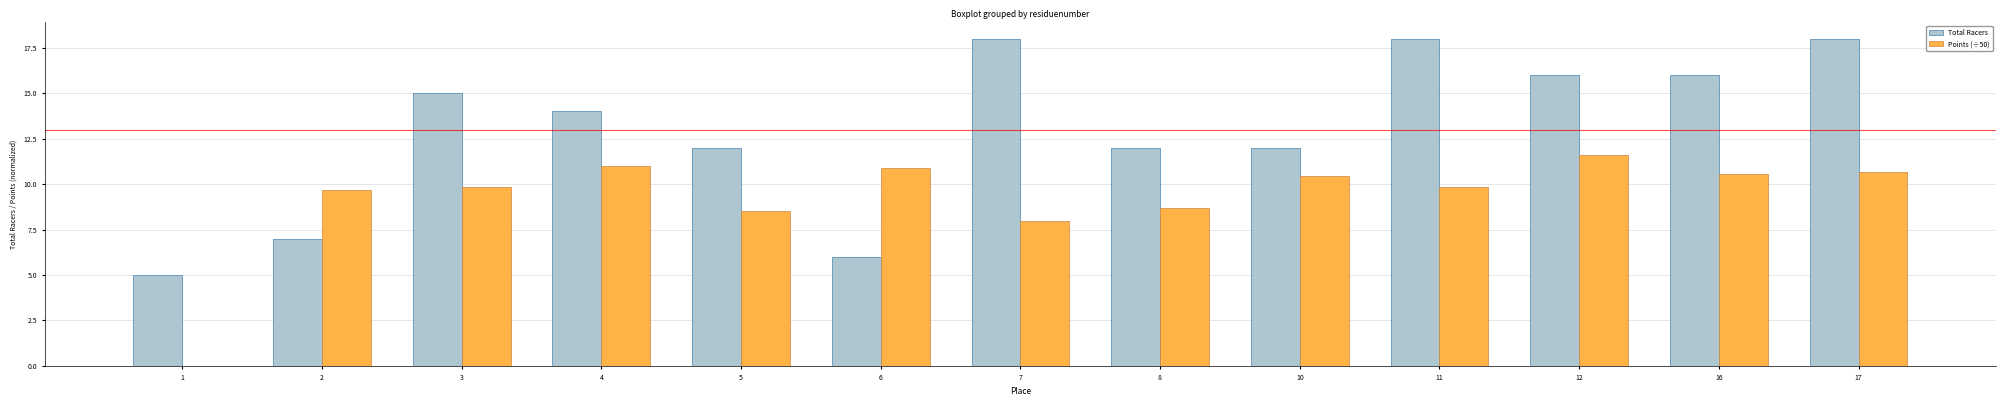

What is the spread (max minus min) of values at 5?

3.5